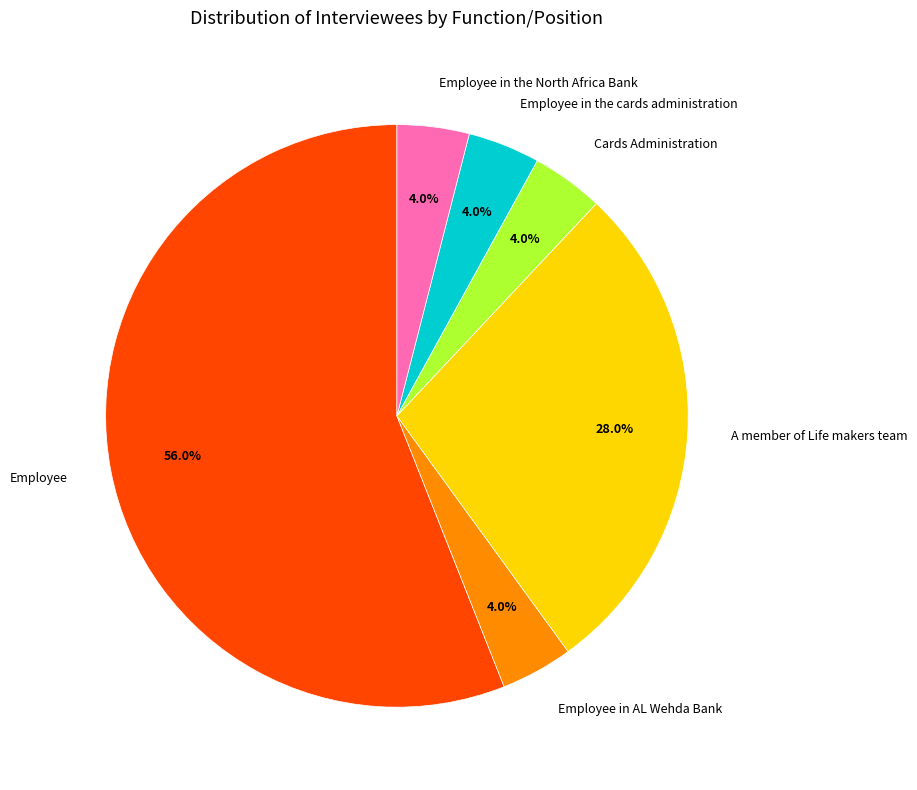

To the nearest percent, what percentage of the pie is Employee in the cards administration?

4%